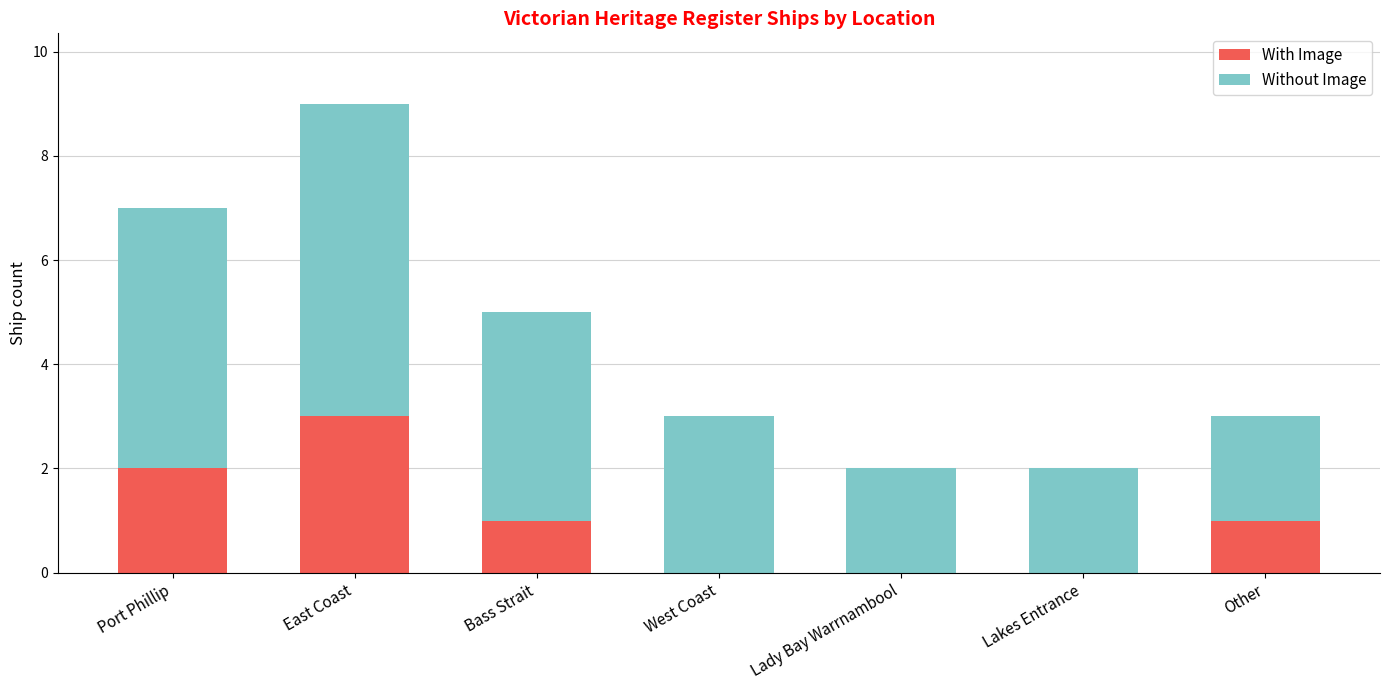

The value of With Image at East Coast is 3. True or false?

True